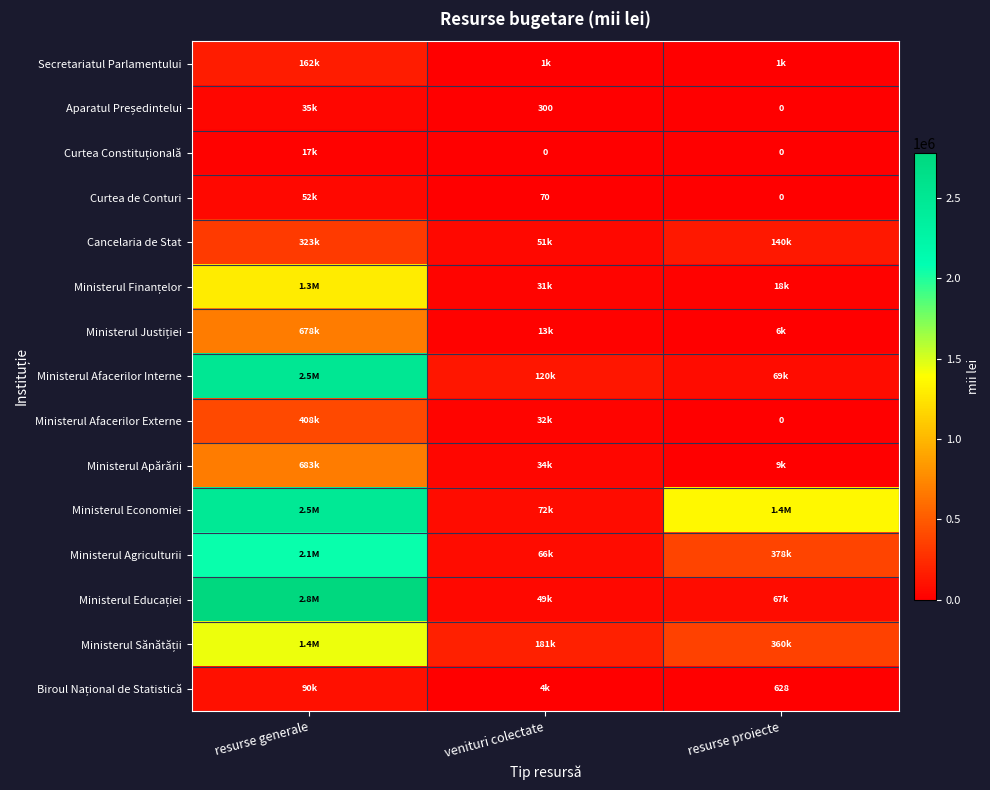

How many values in the Ministerul Afacerilor Interne series exceed 119876?

2